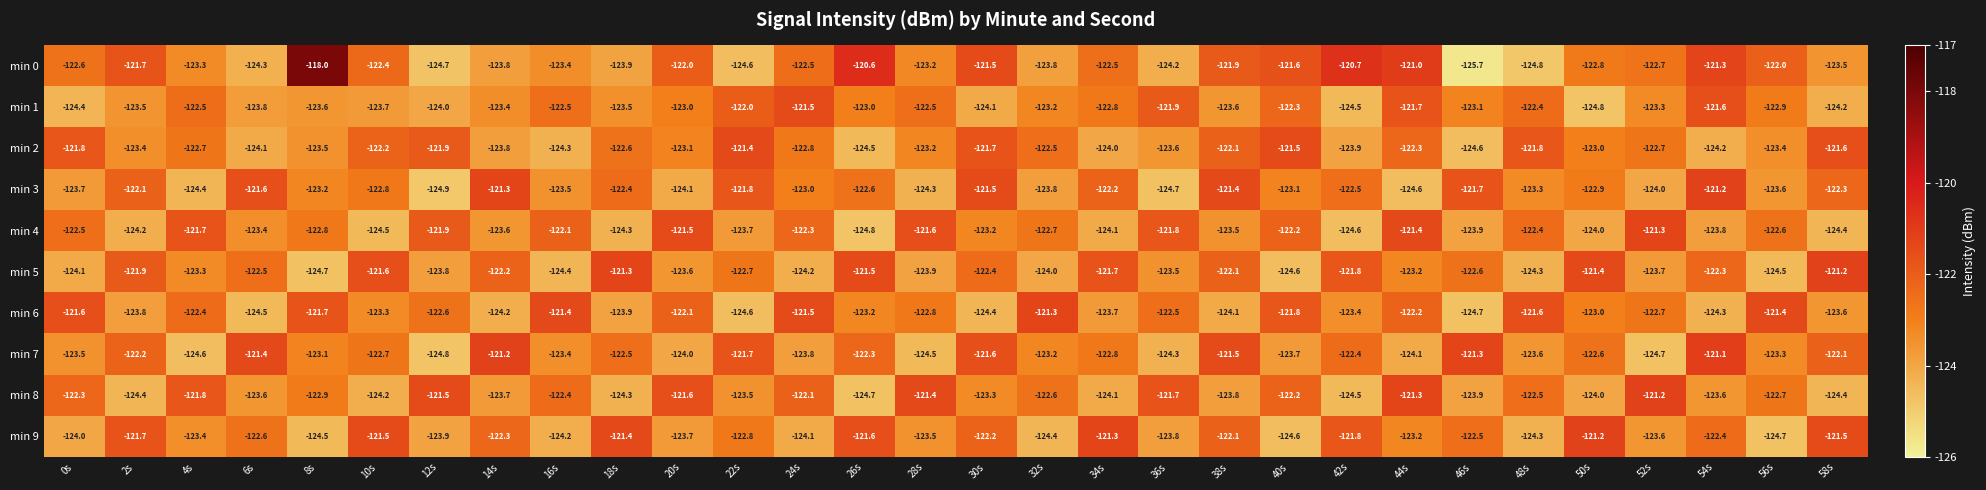

Which series has the largest range (max minus min)?

min 0